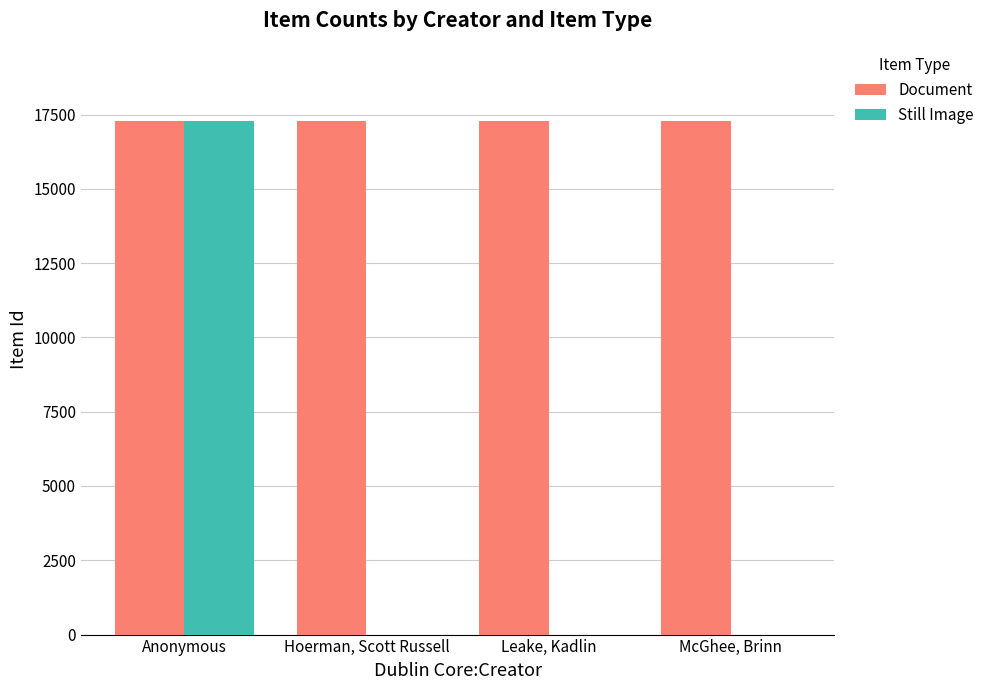

Which series has the largest total across all categories?

Document